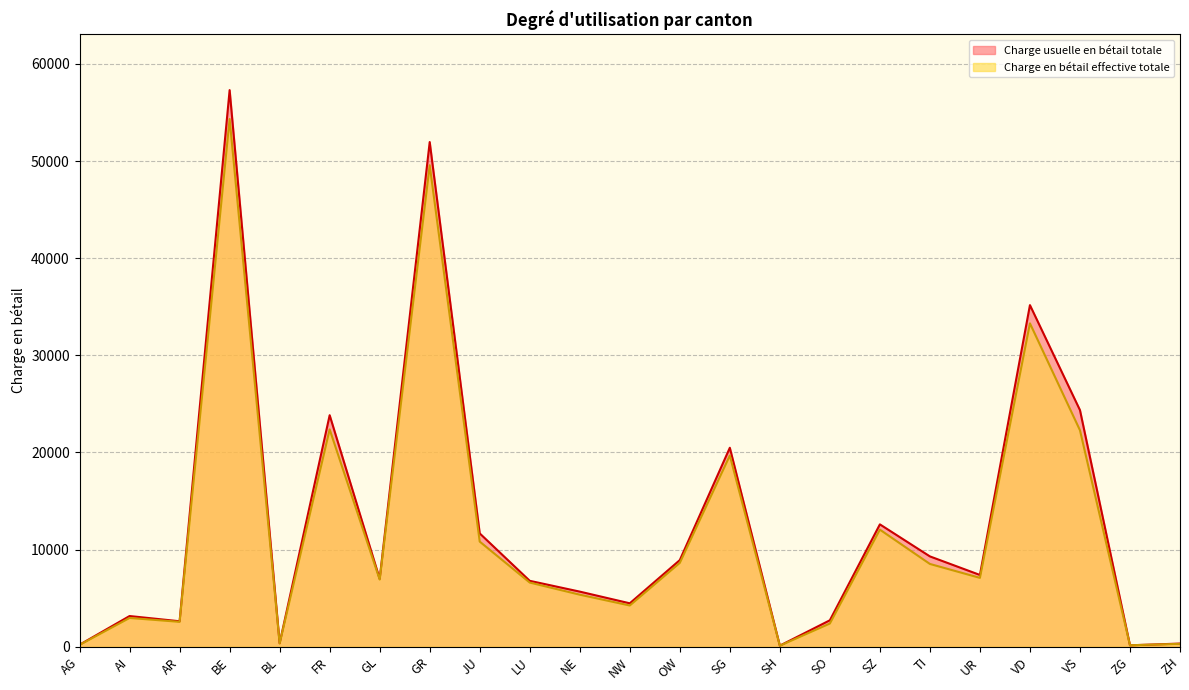

How many lines are shown in the chart?

2